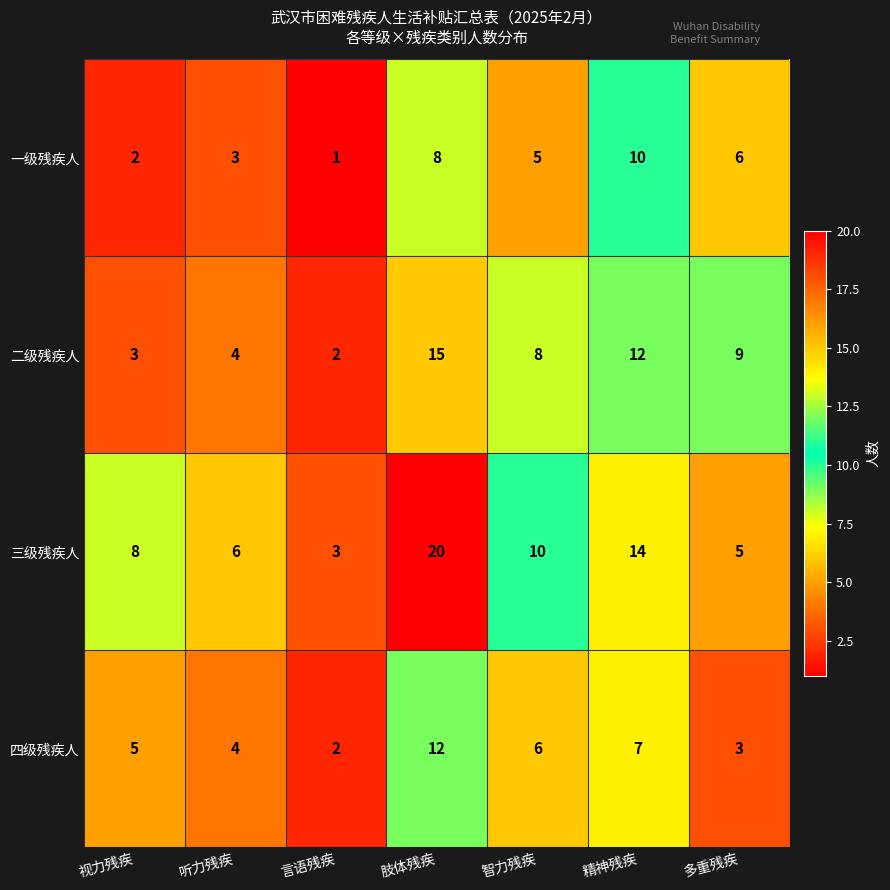

Which category has the highest value across all series?

肢体残疾